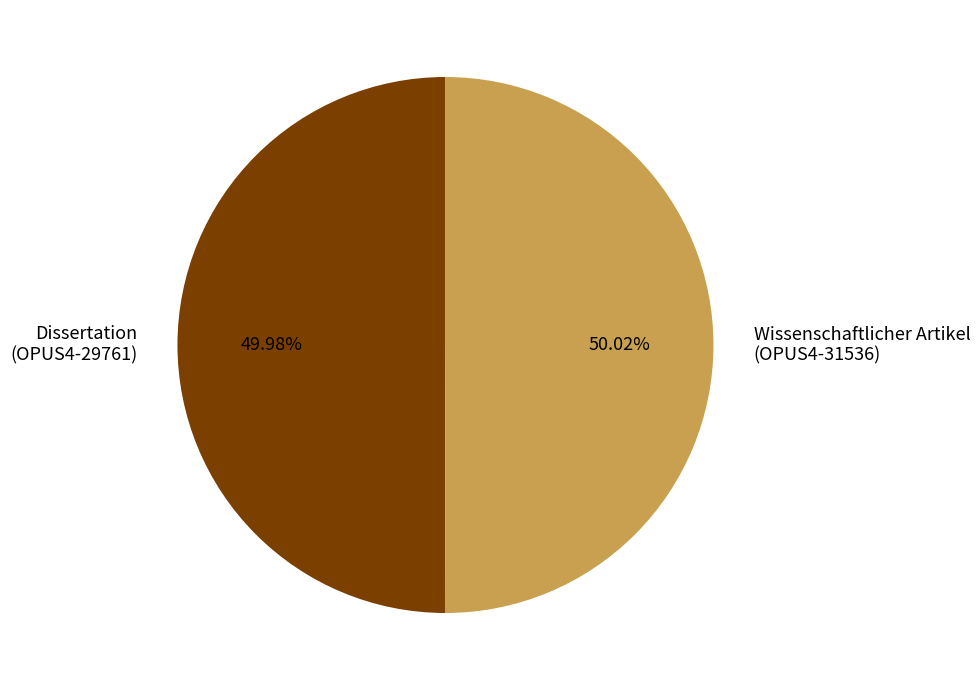

Do Dissertation (OPUS4-29761) and Wissenschaftlicher Artikel (OPUS4-31536) together represent more than half of the pie?

Yes